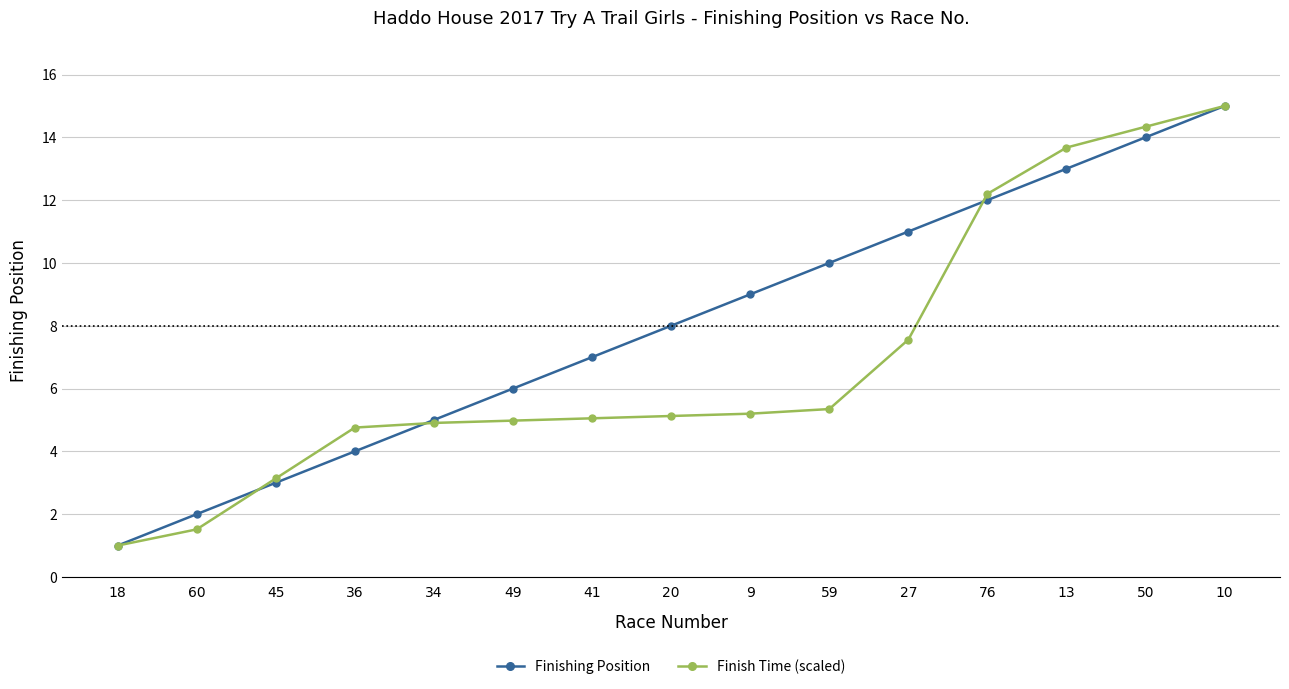

Count the number of categories in the chart.

15